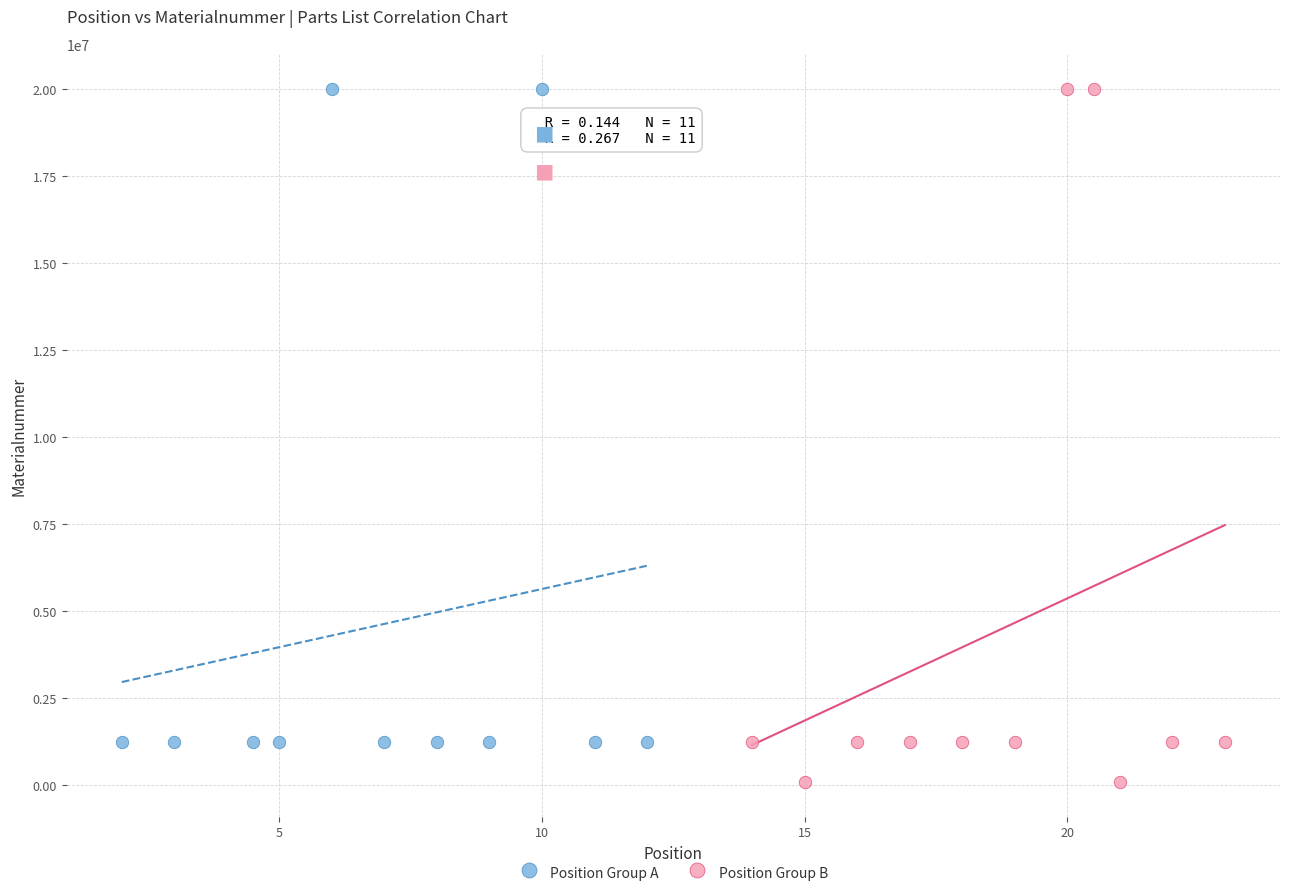

Which series reaches the minimum Y coordinate?

Position Group B